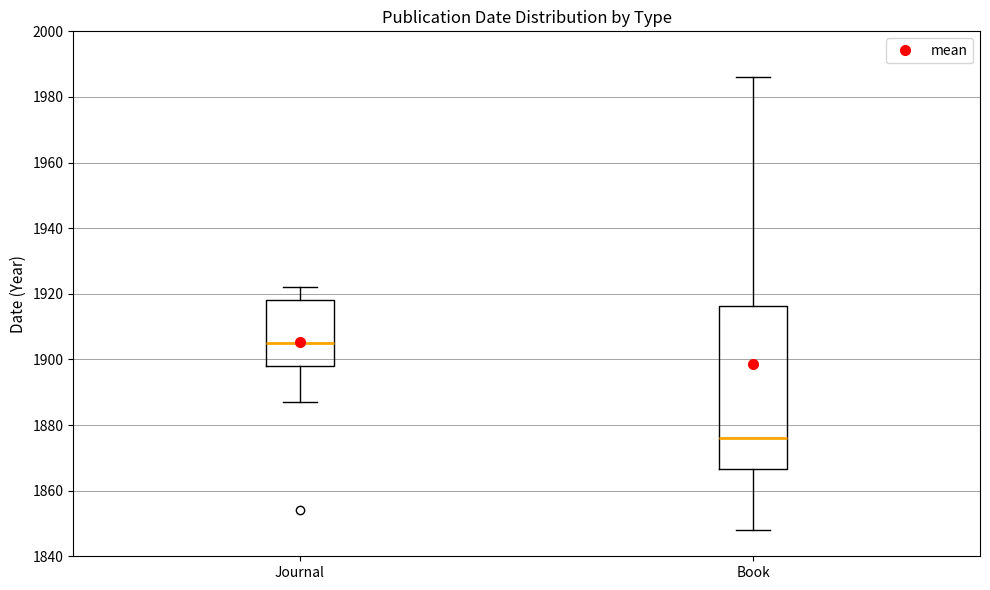

Reading left to right, read every box against the y-axis: the position of its median line, the range the box covers, and the ends of its whiskers. The values are not printed on the chart, so give them approximately, as read against the axis.

Journal: median 1906, box 1898 to 1918, whiskers 1888 to 1922
Book: median 1876, box 1866 to 1916, whiskers 1848 to 1986